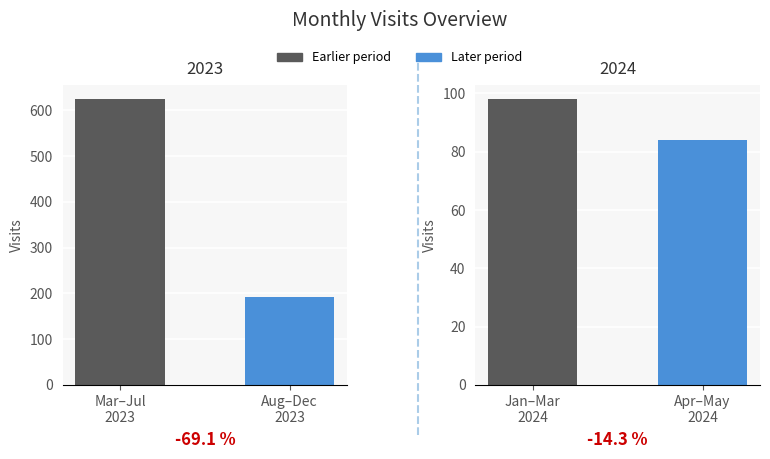

The chart shows a value of 17 at Apr–May 2024. True or false?

False